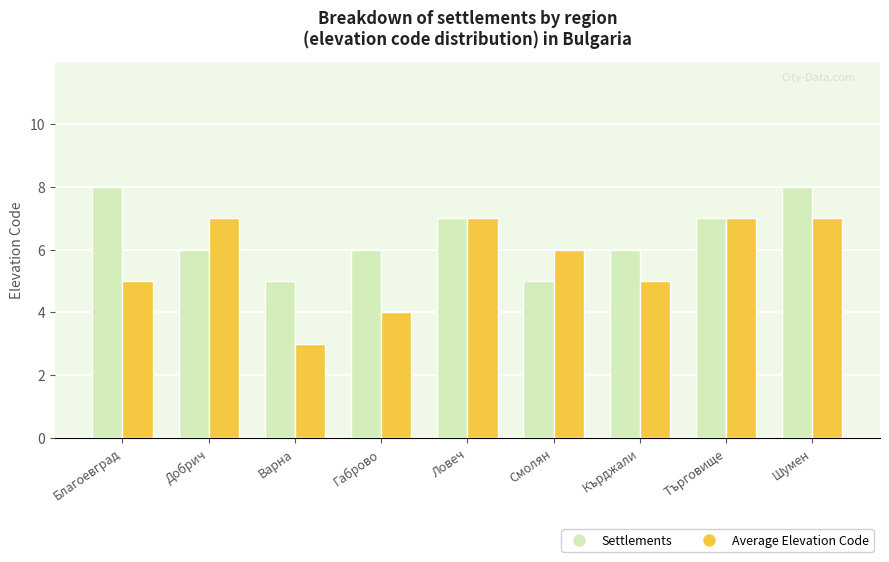

Reading left to right, extract all data points from this chart.

Settlements: Благоевград=8	Добрич=6	Варна=5	Габрово=6	Ловеч=7	Смолян=5	Кърджали=6	Търговище=7	Шумен=8
Average Elevation Code: Благоевград=5	Добрич=7	Варна=3	Габрово=4	Ловеч=7	Смолян=6	Кърджали=5	Търговище=7	Шумен=7